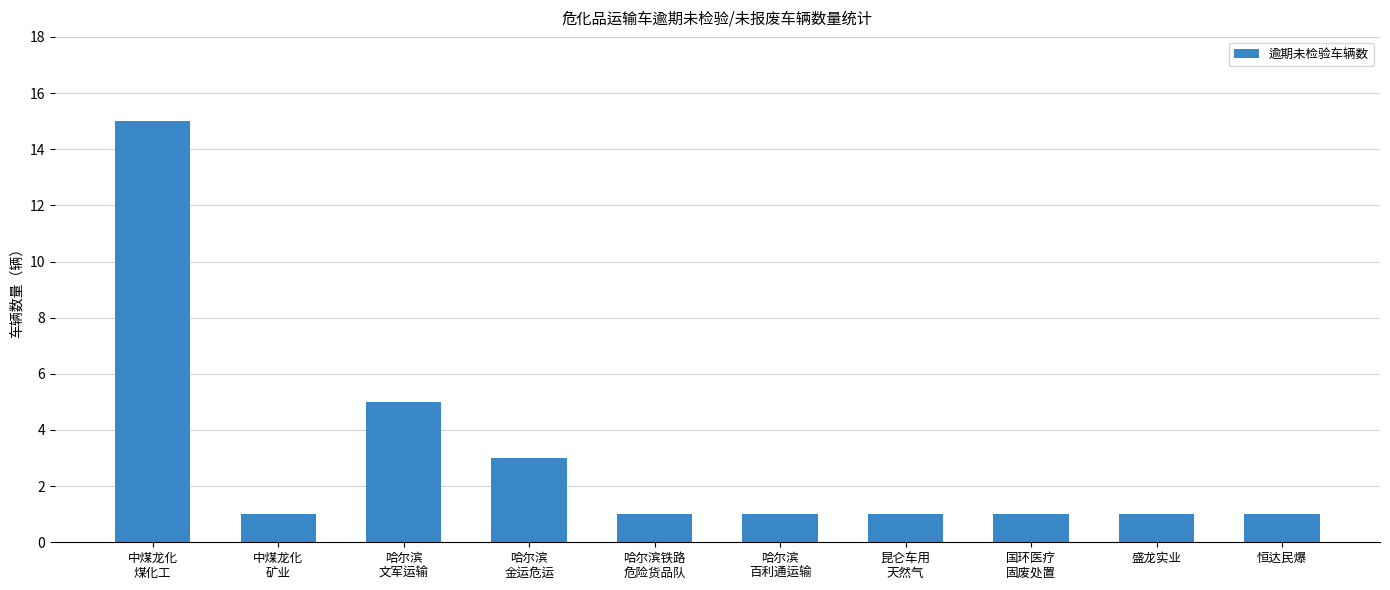

The value at 中煤龙化
矿业 is 1. True or false?

True